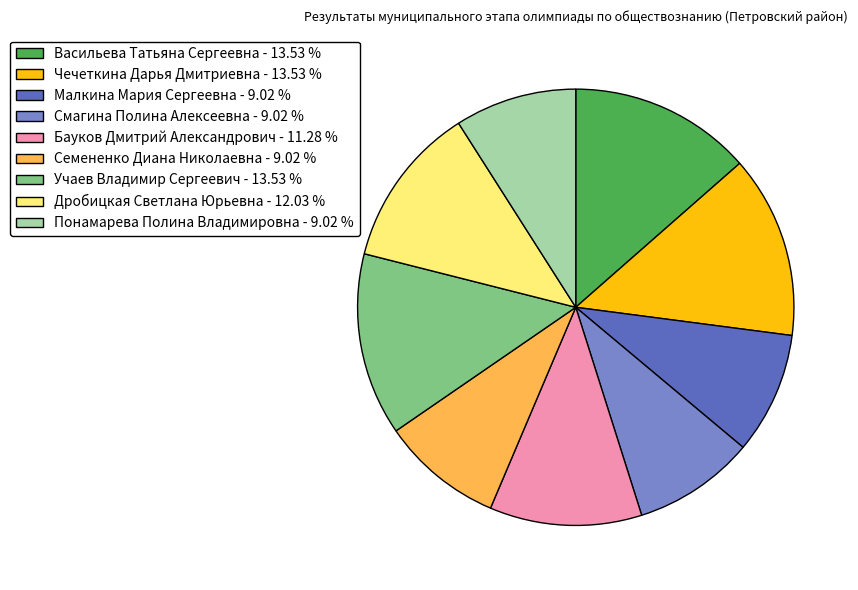

Which has a higher value, Васильева Татьяна Сергеевна - 13.53 % or Семененко Диана Николаевна - 9.02 %?

Васильева Татьяна Сергеевна - 13.53 %